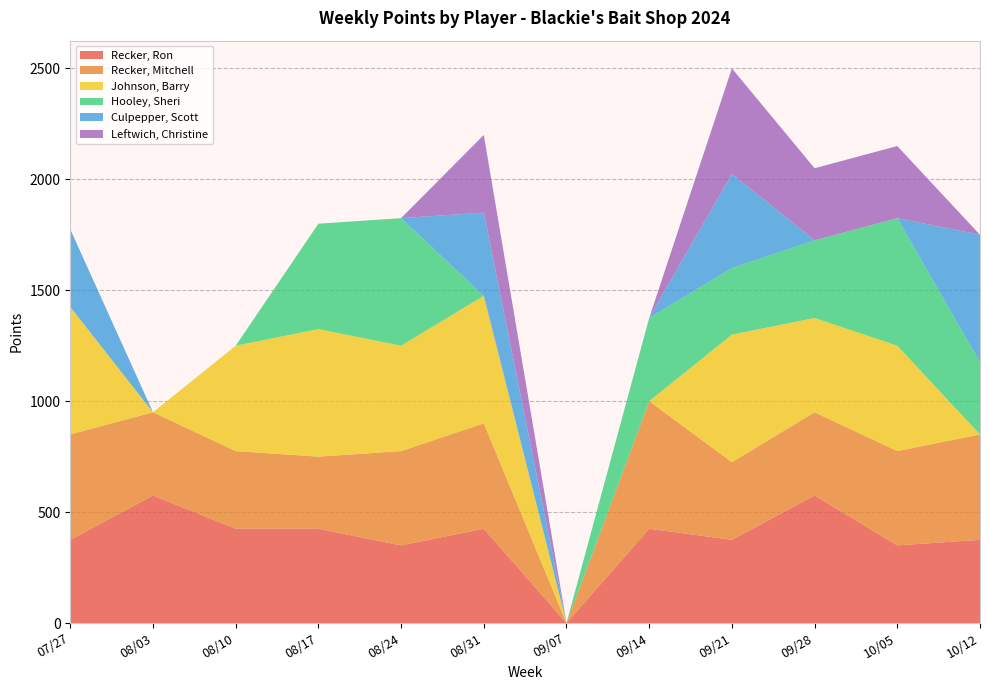

Reading left to right, what are all the values shown in this chart?

Recker, Ron: 07/27=375	08/03=575	08/10=425	08/17=425	08/24=350	08/31=425	09/07=0	09/14=425	09/21=375	09/28=575	10/05=350	10/12=375
Recker, Mitchell: 07/27=475	08/03=375	08/10=350	08/17=325	08/24=425	08/31=475	09/07=0	09/14=575	09/21=350	09/28=375	10/05=425	10/12=475
Johnson, Barry: 07/27=575	08/03=0	08/10=475	08/17=575	08/24=475	08/31=575	09/07=0	09/14=0	09/21=575	09/28=425	10/05=475	10/12=0
Hooley, Sheri: 07/27=0	08/03=0	08/10=0	08/17=475	08/24=575	08/31=0	09/07=0	09/14=375	09/21=300	09/28=350	10/05=575	10/12=325
Culpepper, Scott: 07/27=350	08/03=0	08/10=0	08/17=0	08/24=0	08/31=375	09/07=0	09/14=0	09/21=425	09/28=0	10/05=0	10/12=575
Leftwich, Christine: 07/27=0	08/03=0	08/10=0	08/17=0	08/24=0	08/31=350	09/07=0	09/14=0	09/21=475	09/28=325	10/05=325	10/12=0